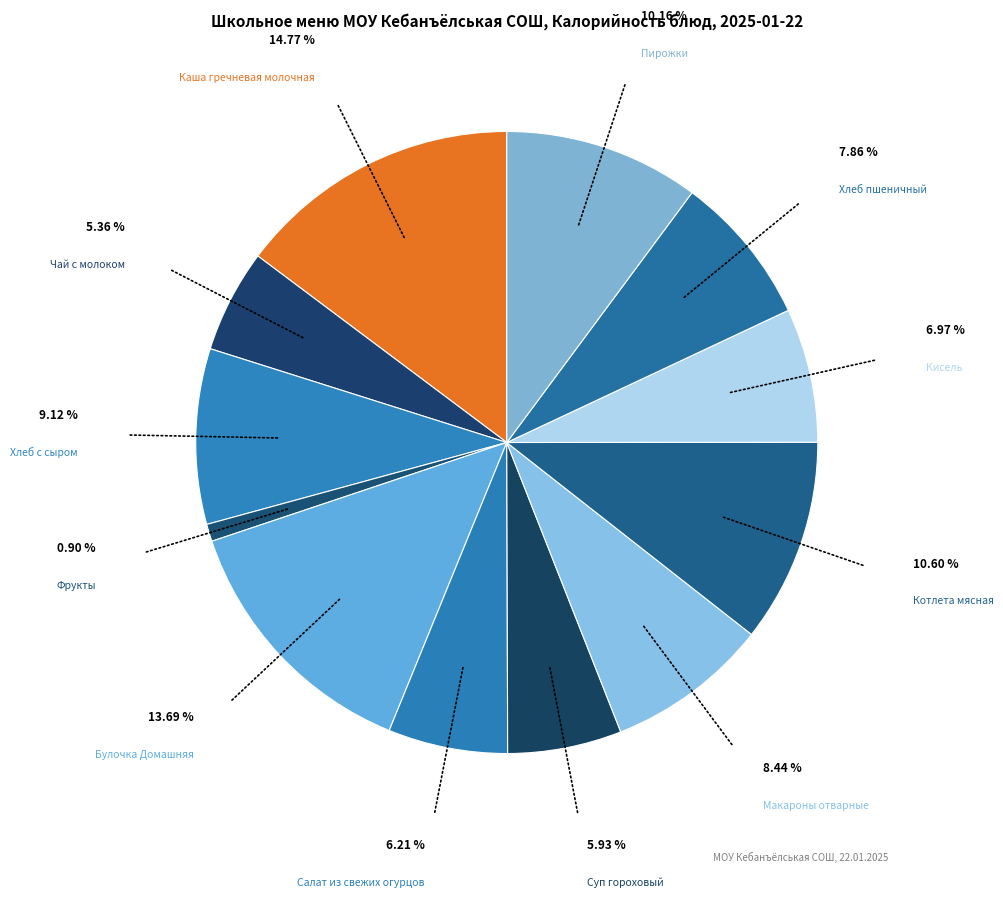

What is the smallest slice in the pie chart?

Фрукты